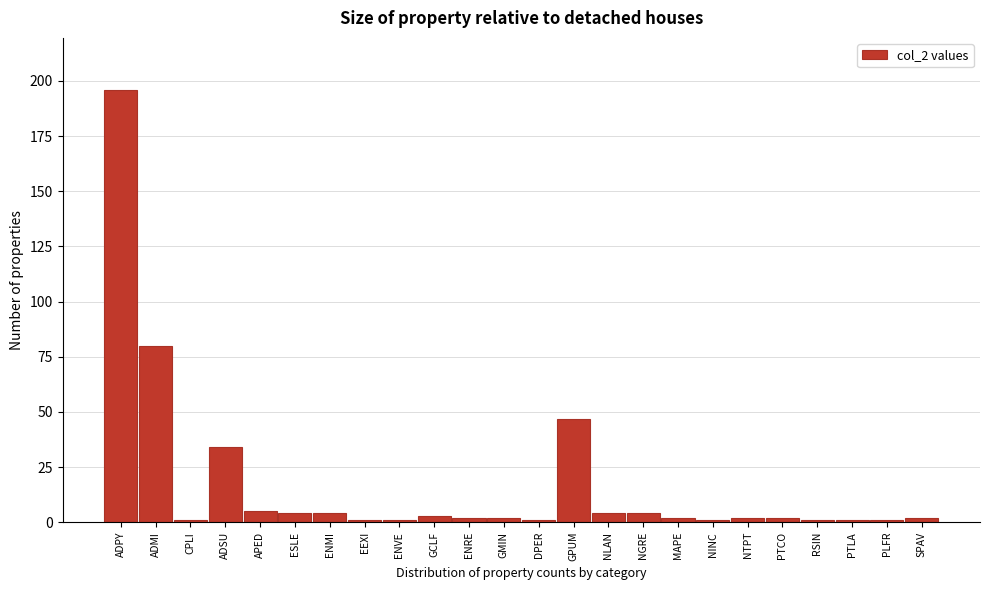

Reading left to right, transcribe all the data shown in this chart.

ADPY=196	ADMI=80	CPLI=1	ADSU=34	APED=5	ESLE=4	ENMI=4	EEXI=1	ENVE=1	GCLF=3	ENRE=2	GMIN=2	DPER=1	GPUM=47	NLAN=4	NGRE=4	MAPE=2	NINC=1	NTPT=2	PTCO=2	RSIN=1	PTLA=1	PLFR=1	SPAV=2